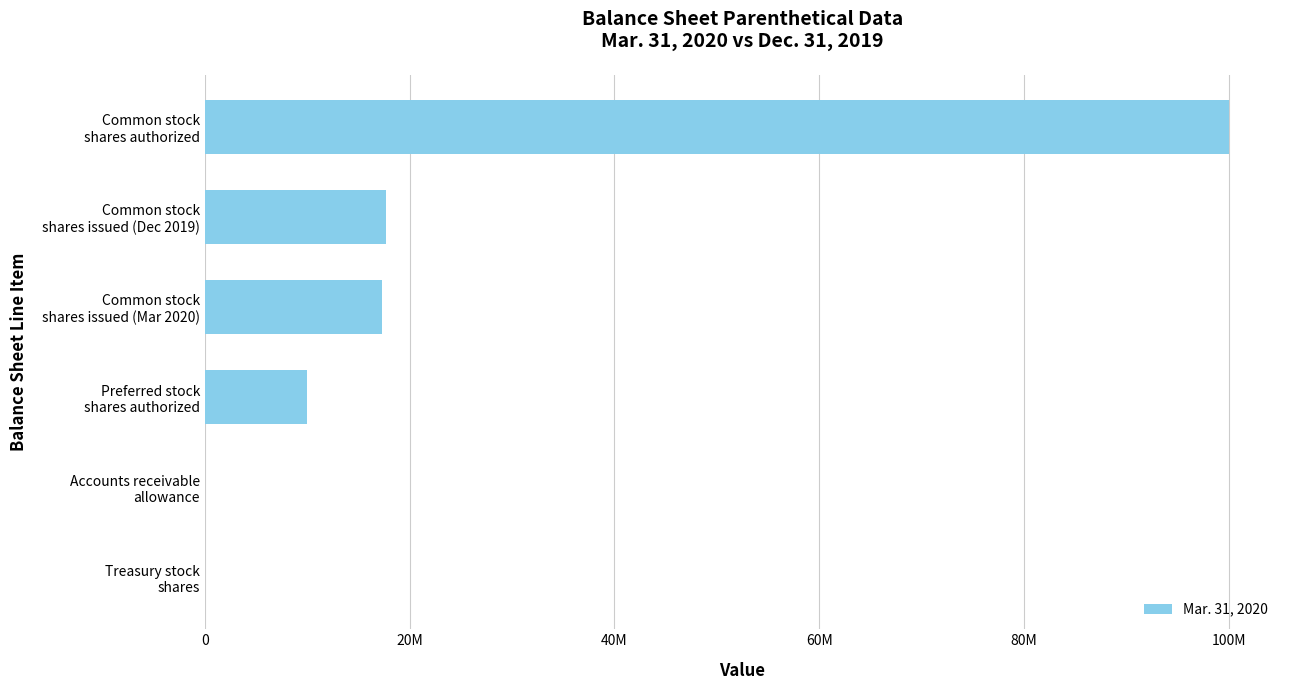

Are the bars grouped side by side (vs. stacked)?

No